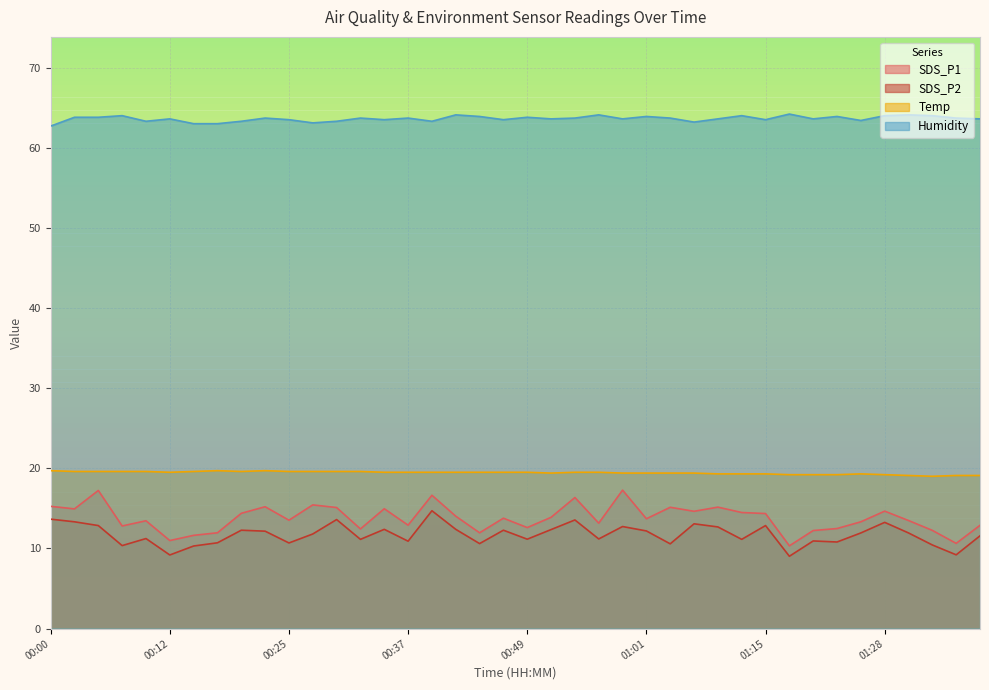

What is the average value of the Temp series?

19.4